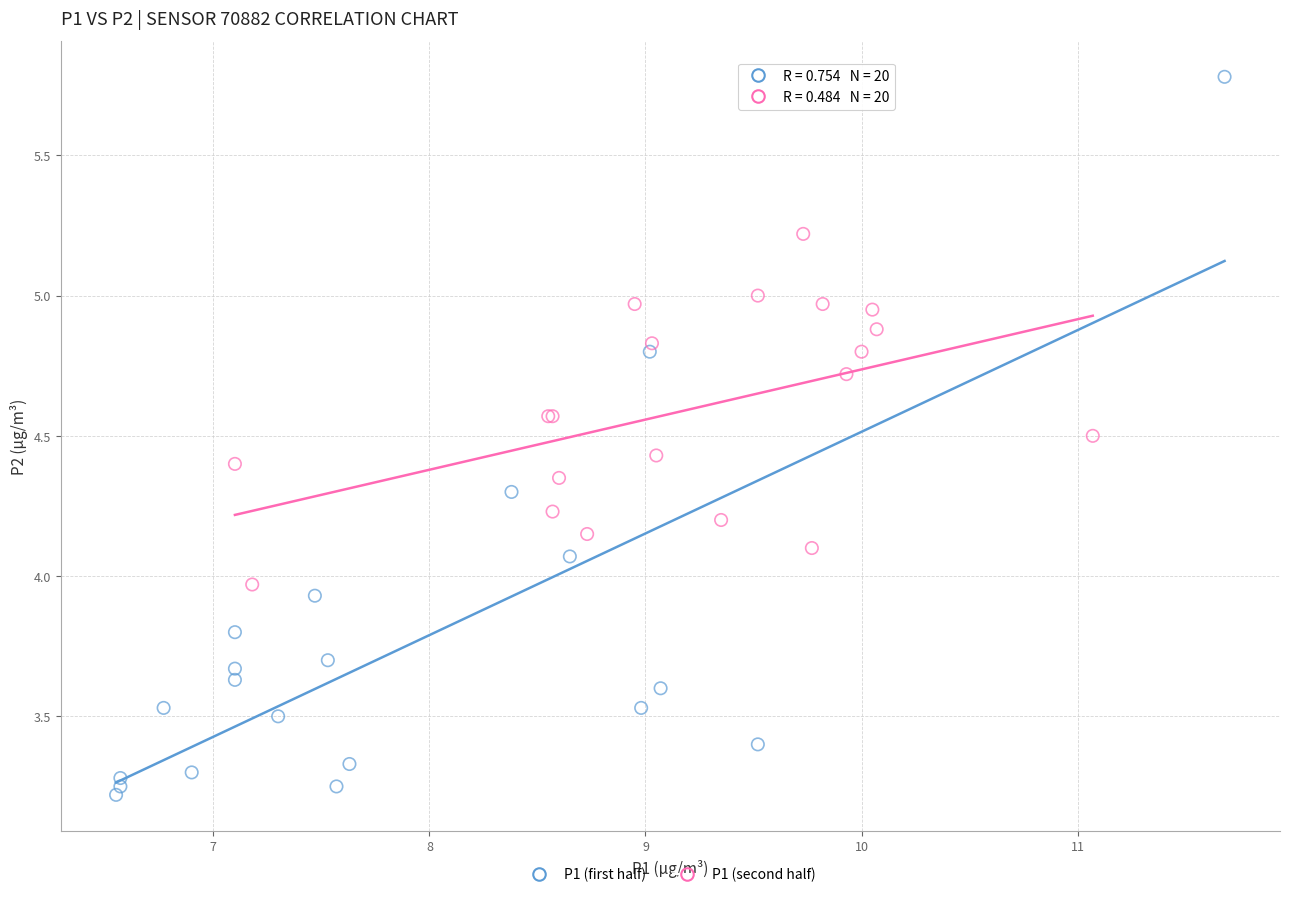

Which series reaches the maximum Y coordinate?

P1 (first half)